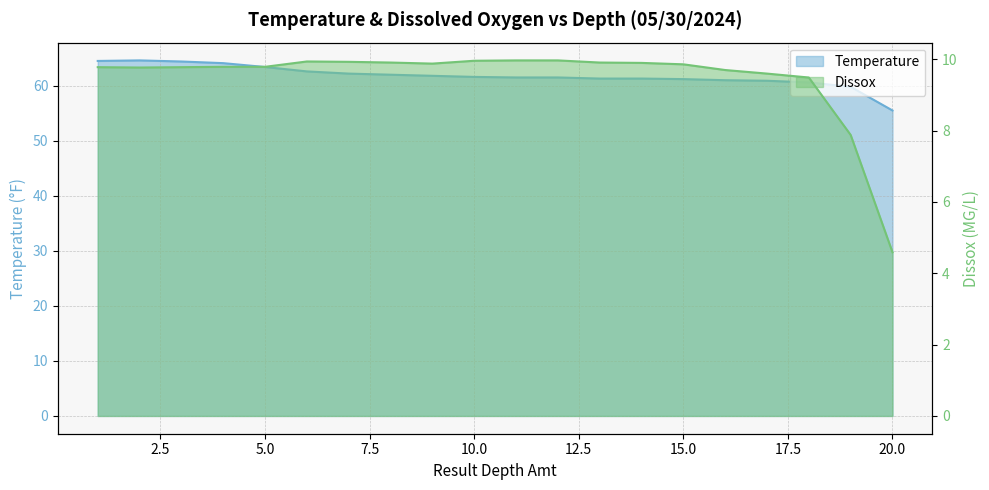

Does the chart display data point markers on the line(s)?

No